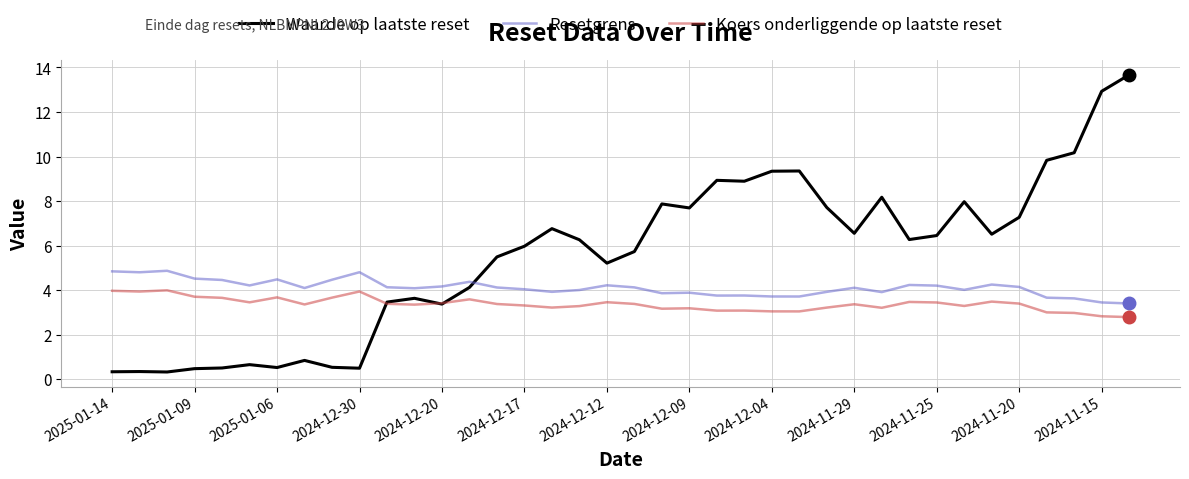

How many times do Resetgrens and Waarde op laatste reset cross each other?

1